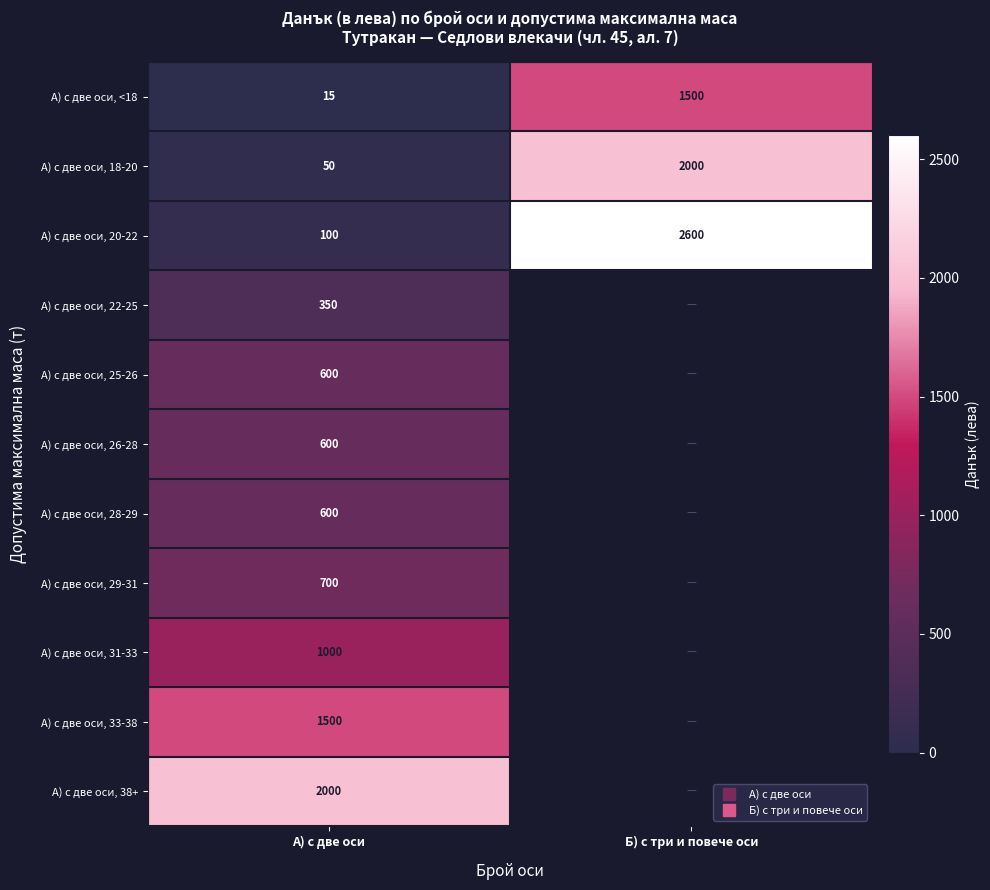

What is the difference between the maximum and minimum values in the А) с две оси, 18-20 series?

1950.0